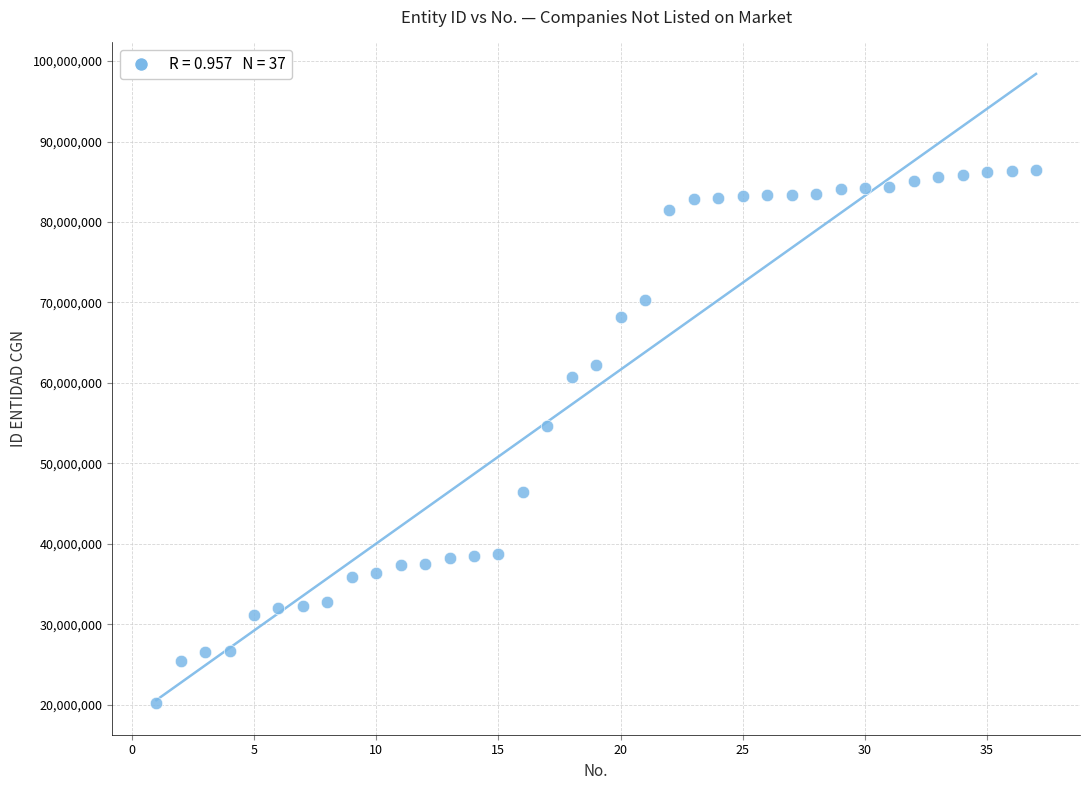

What is the range of Y values (max minus min)?

66312000